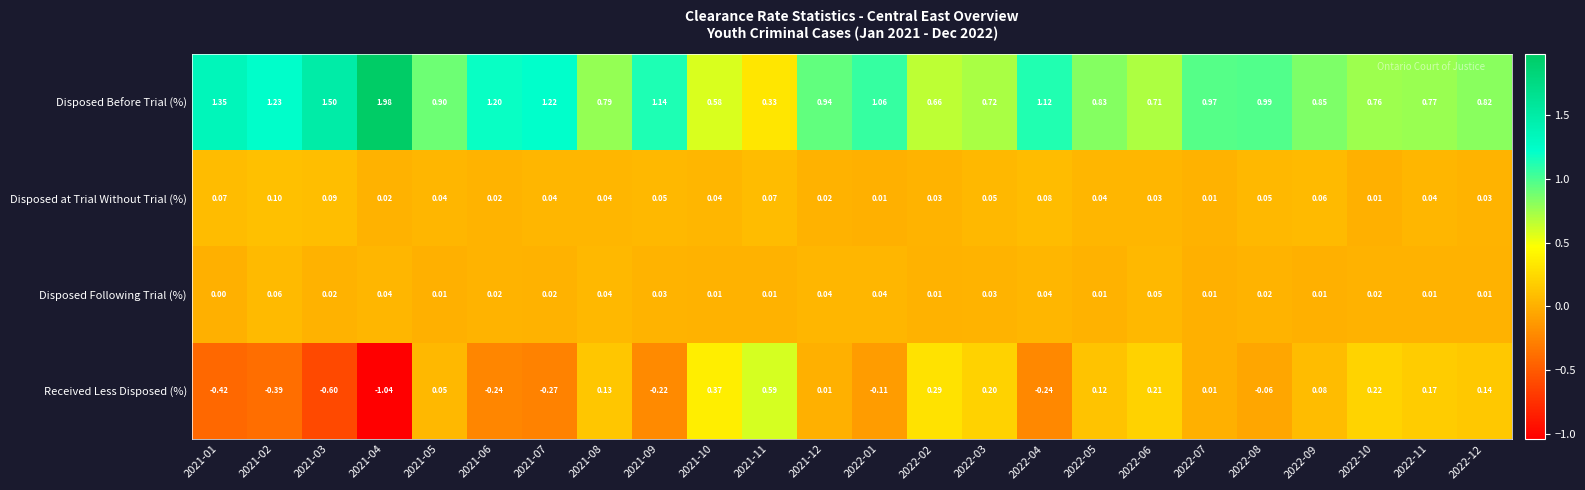

At how many categories does at least one series exceed 0?

24